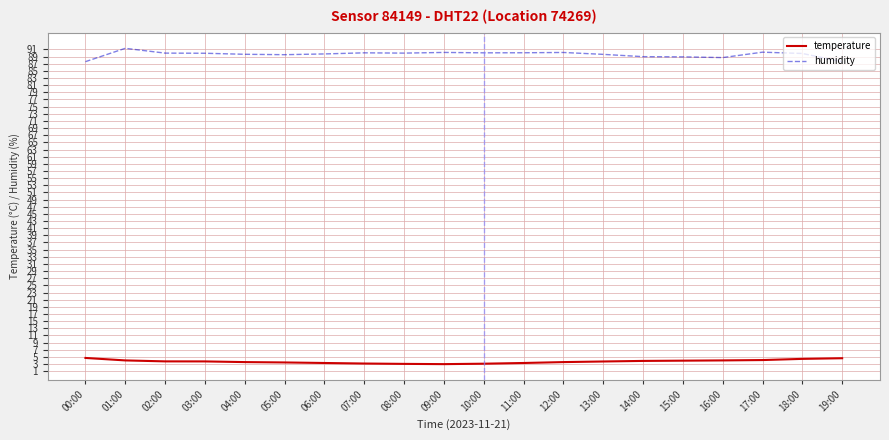

True or false: temperature and humidity intersect in this chart.

False